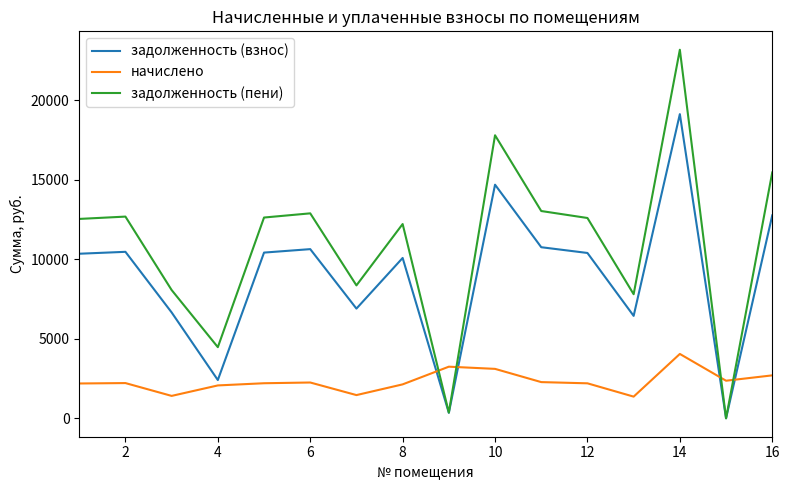

True or false: задолженность (взнос) and начислено cross at least once.

True